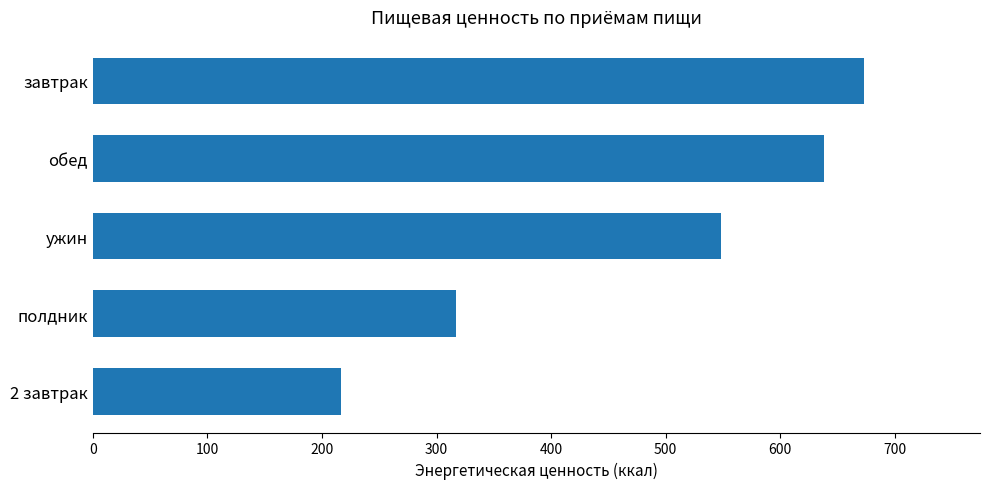

How many categories are shown in the chart?

5